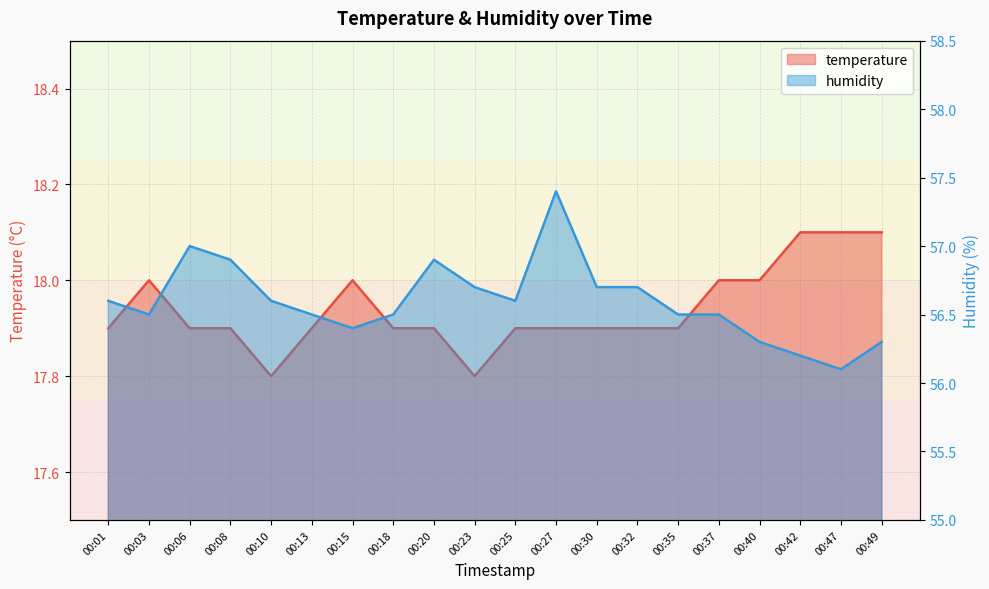

True or false: humidity and temperature cross at least once.

False